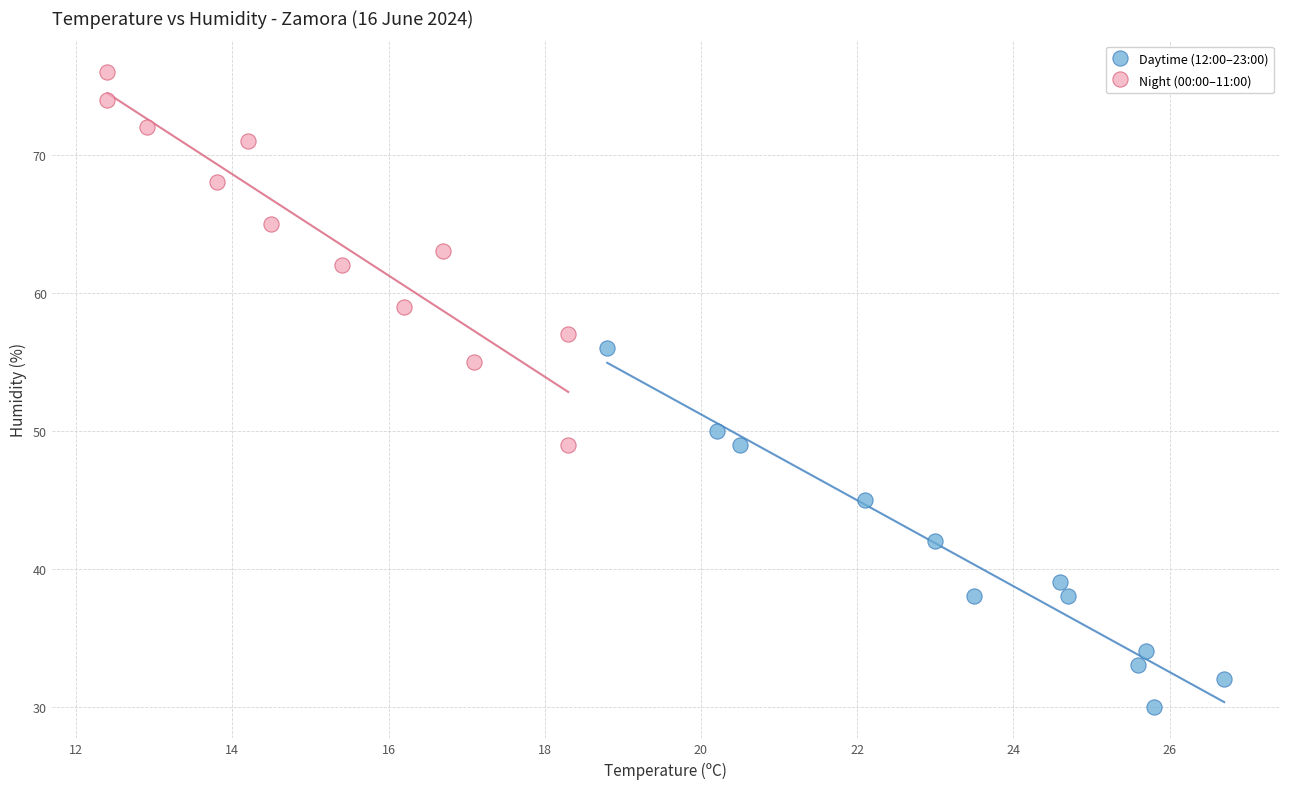

Which series contains the lowest Y value?

Daytime (12:00–23:00)